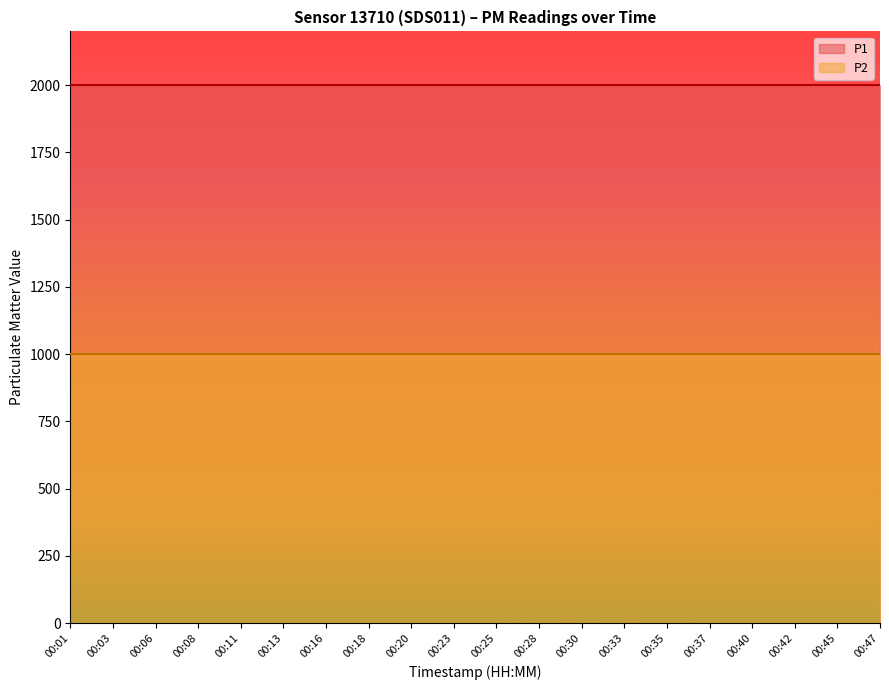

Reading left to right, list all the values displayed in this chart.

P1: 1999.9	1999.9	1999.9	1999.9	1999.9	1999.9	1999.9	1999.9	1999.9	1999.9	1999.9	1999.9	1999.9	1999.9	1999.9	1999.9	1999.9	1999.9	1999.9	1999.9
P2: 999.9	999.9	999.9	999.9	999.9	999.9	999.9	999.9	999.9	999.9	999.9	999.9	999.9	999.9	999.9	999.9	999.9	999.9	999.9	999.9